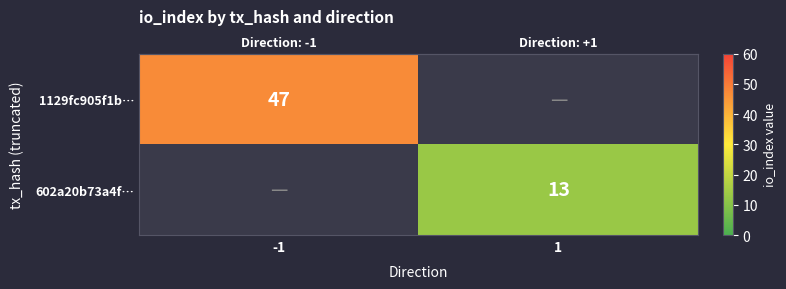

How many categories are shown in the chart?

2